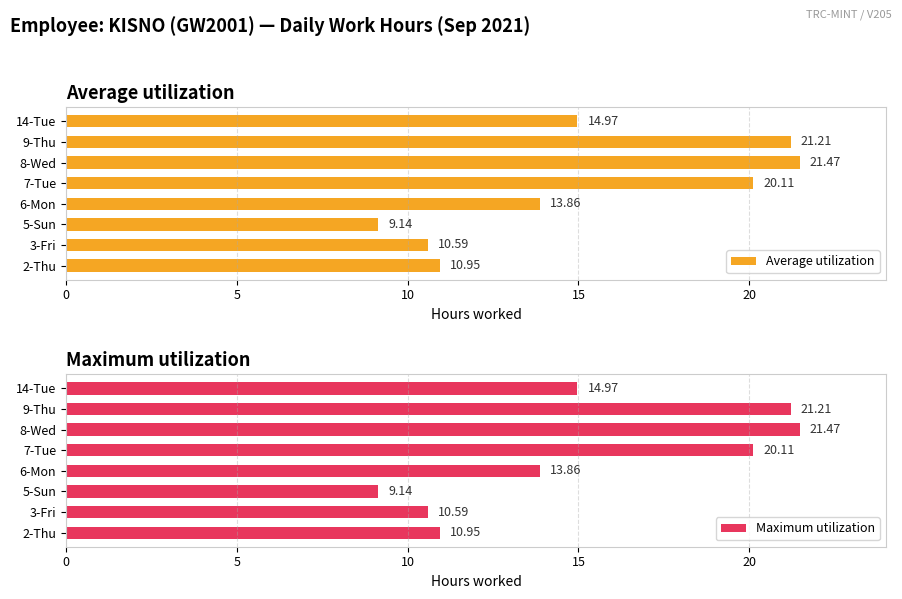

Reading left to right, transcribe all the data shown in this chart.

Average utilization: 10.9	10.6	9.1	13.9	20.1	21.5	21.2	15.0
Maximum utilization: 10.9	10.6	9.1	13.9	20.1	21.5	21.2	15.0